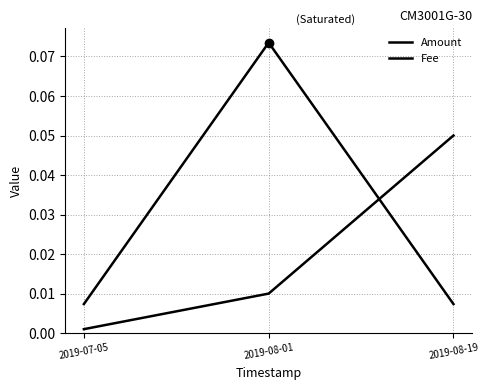

What is the label of the 1st point from the right?

2019-08-19